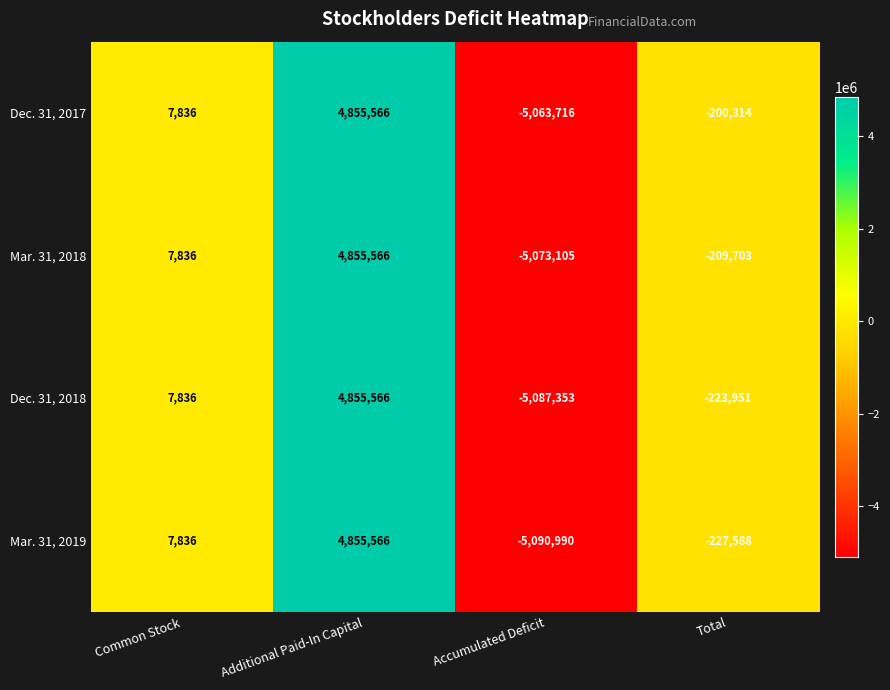

At which label is Mar. 31, 2019 closest to -117712?

Total